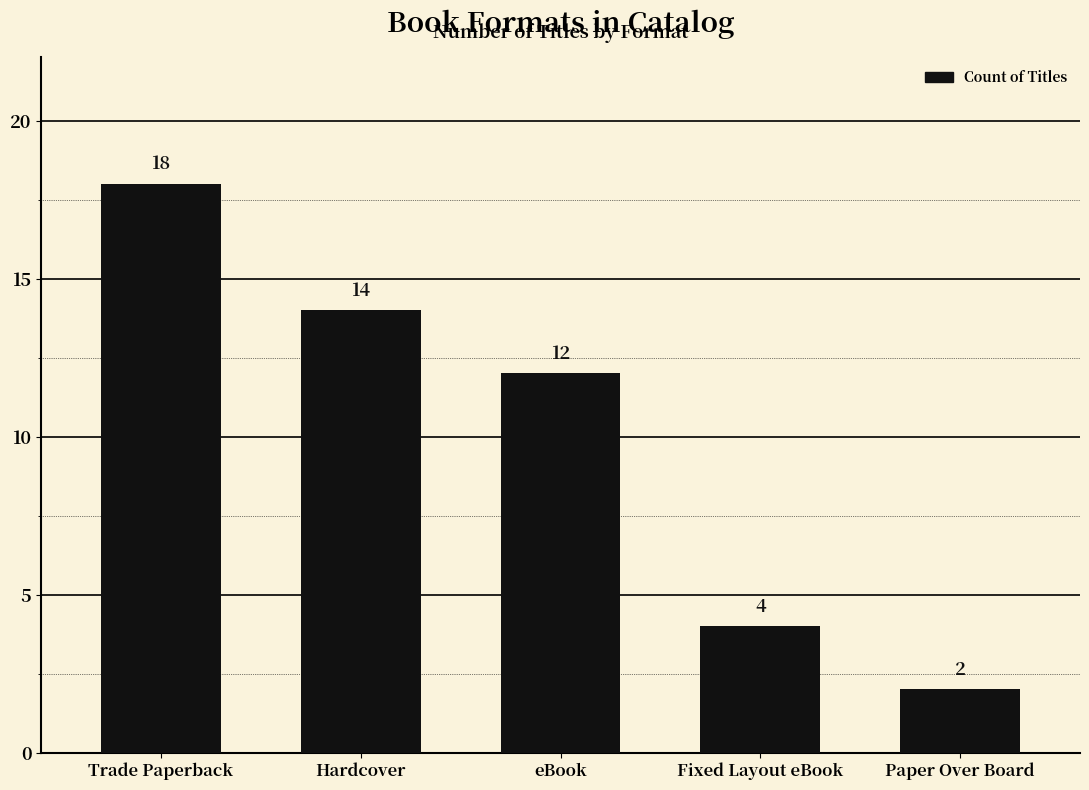

The chart shows a value of 1 at Paper Over Board. True or false?

False